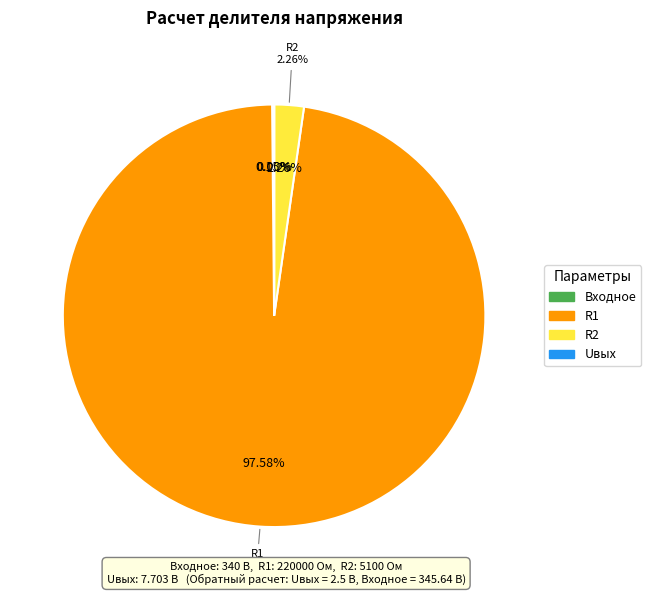

Which category has the biggest portion of the pie?

R1